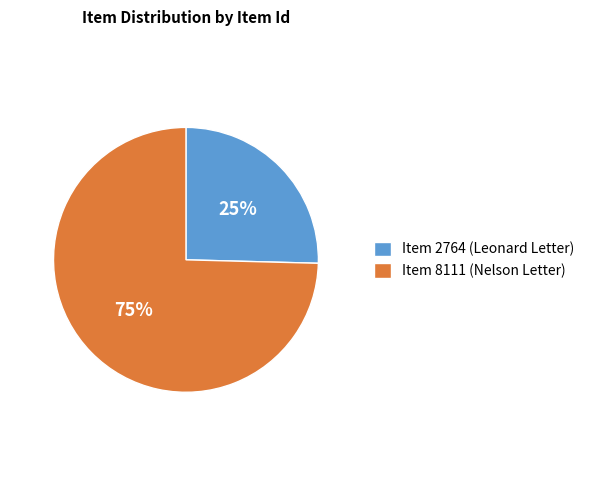

To the nearest percent, what is the average slice percentage?

50%